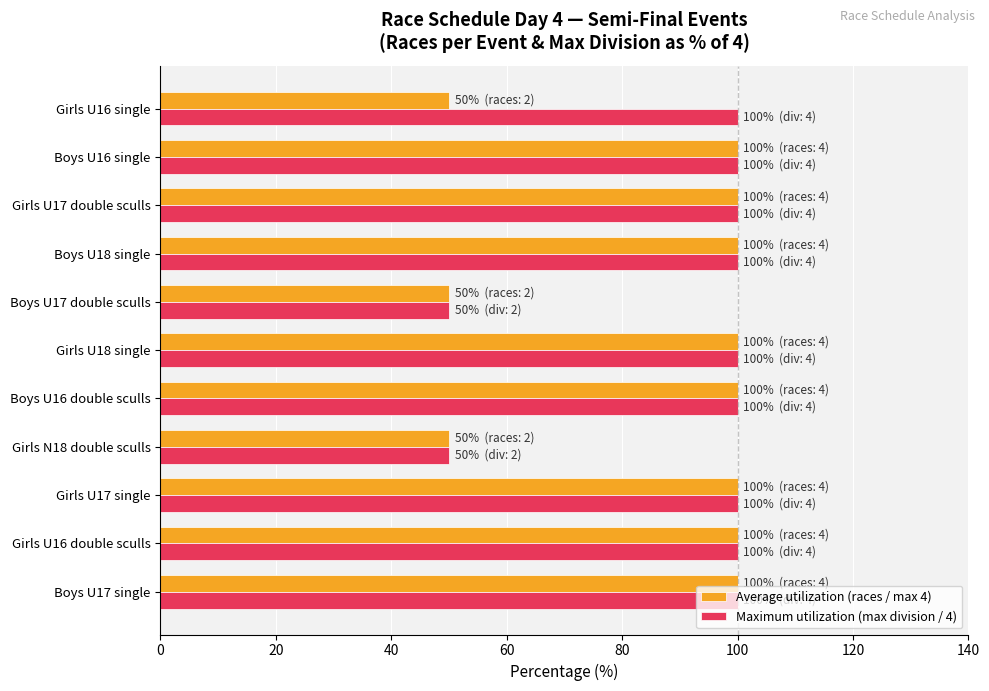

What are all the series names shown in the legend?

Average utilization (races / max 4), Maximum utilization (max division / 4)